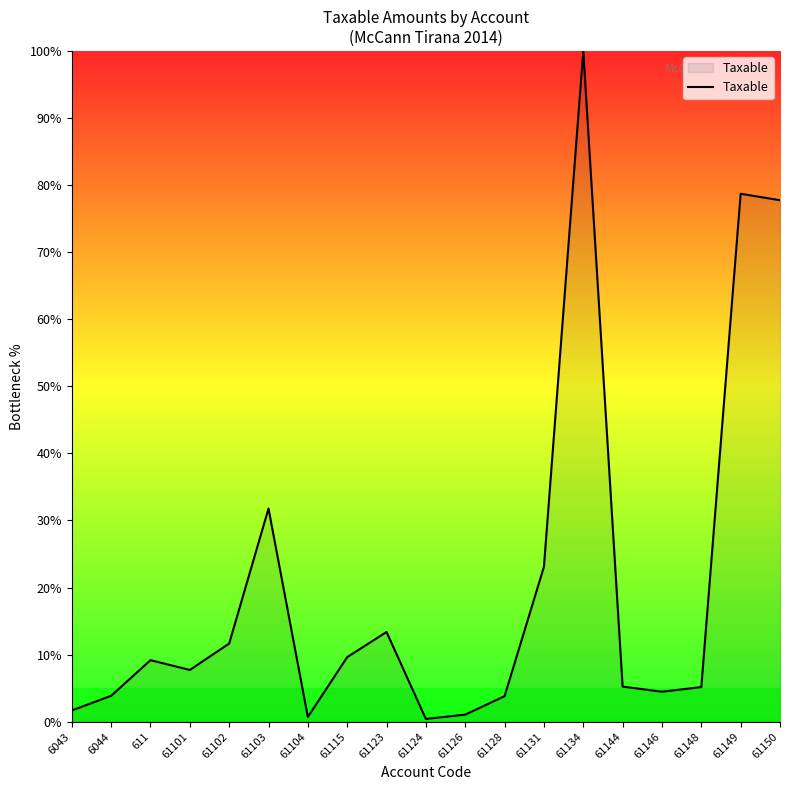

What position from the left is 61131?

13